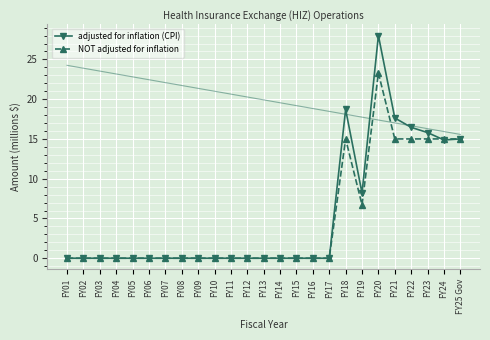

What is the value of the adjusted for inflation (CPI) point at the 25th from the left?

15.0